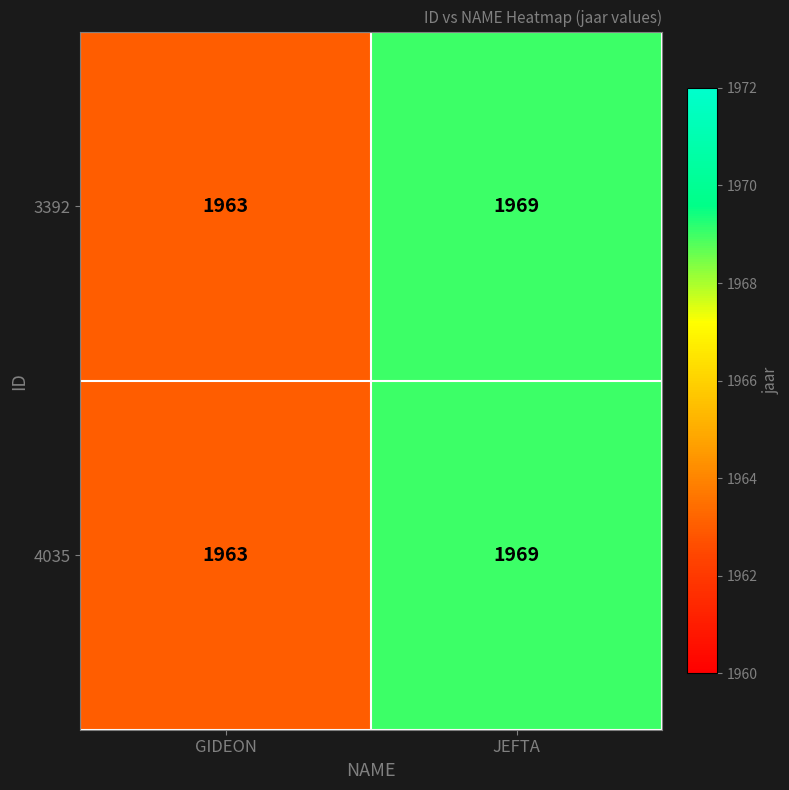

Is it true that 4035 equals 2695 at JEFTA?

False